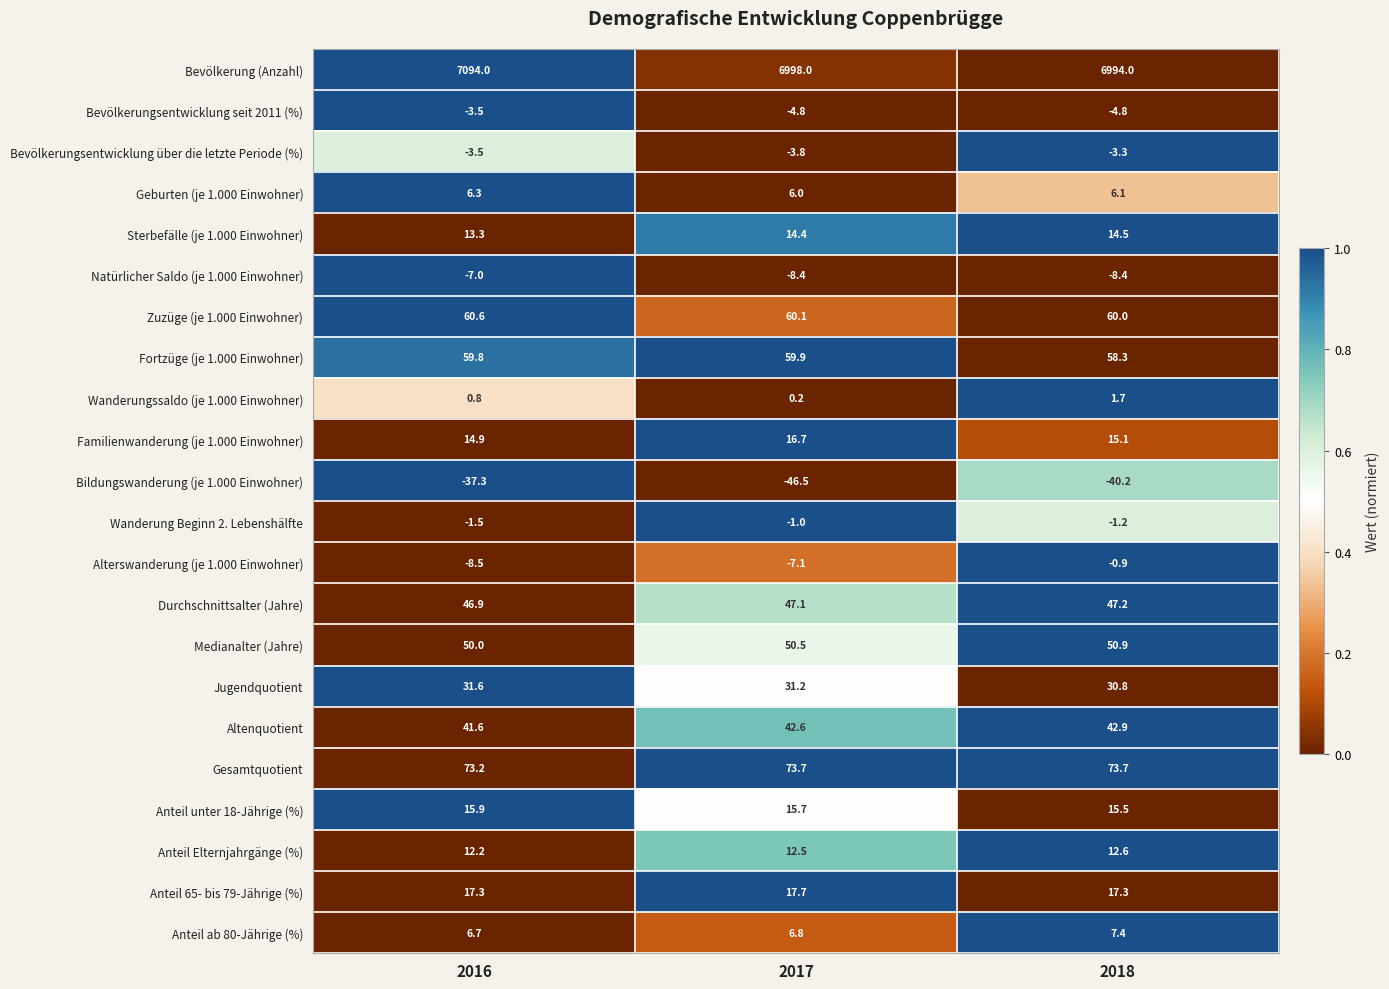

Where does the Bildungswanderung (je 1.000 Einwohner) series first go above -40?

2016